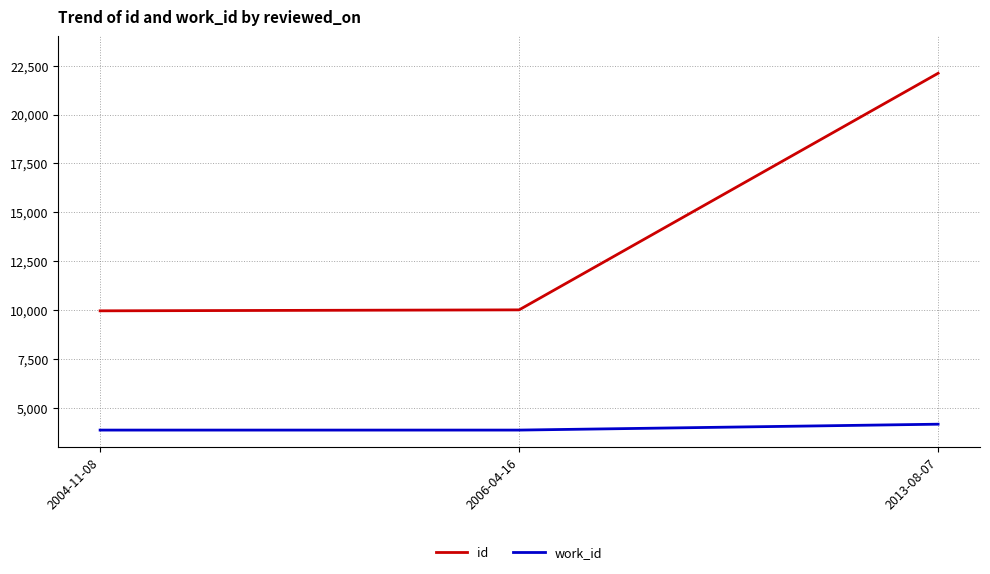

What is the difference between the id values at 2004-11-08 and 2013-08-07?

12145